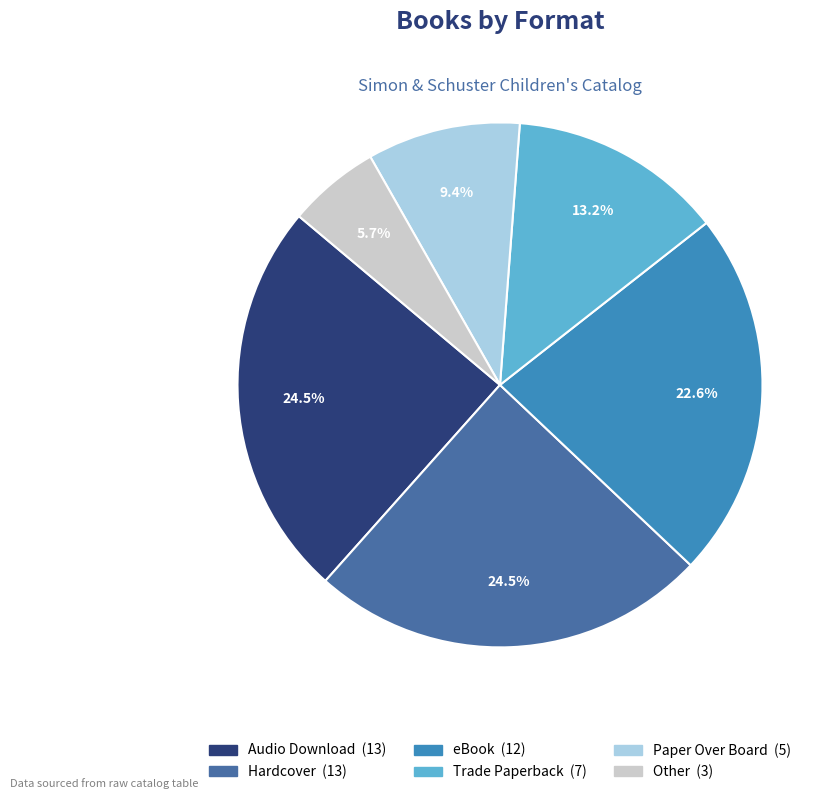

To the nearest percent, what is the difference between the largest and smallest slice percentages?

19%